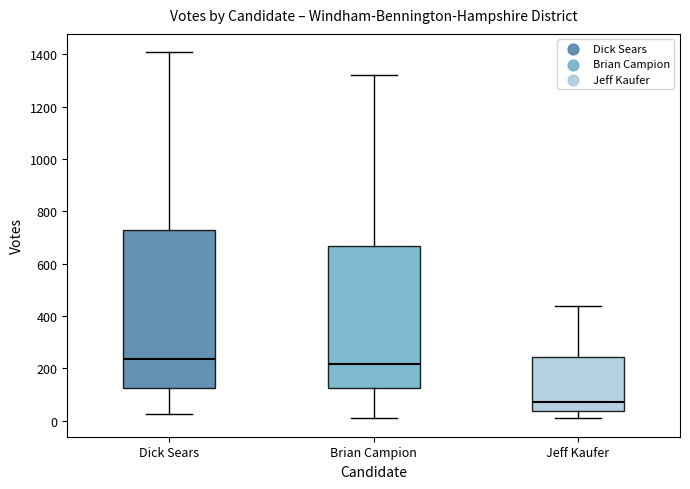

Comparing the boxes themselves (not the whiskers), which one is the tallest?

Dick Sears